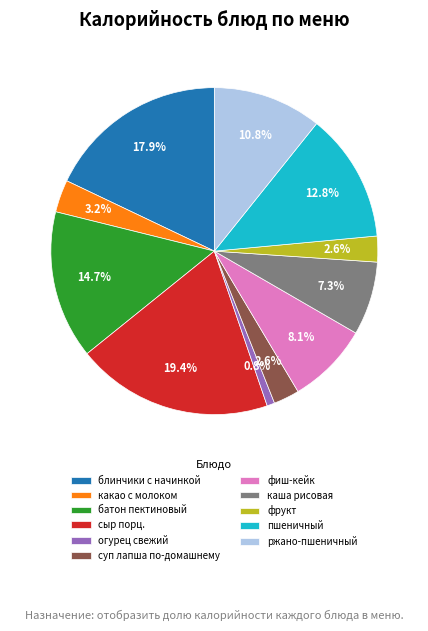

The фрукт slice represents 3% of the pie. True or false?

True